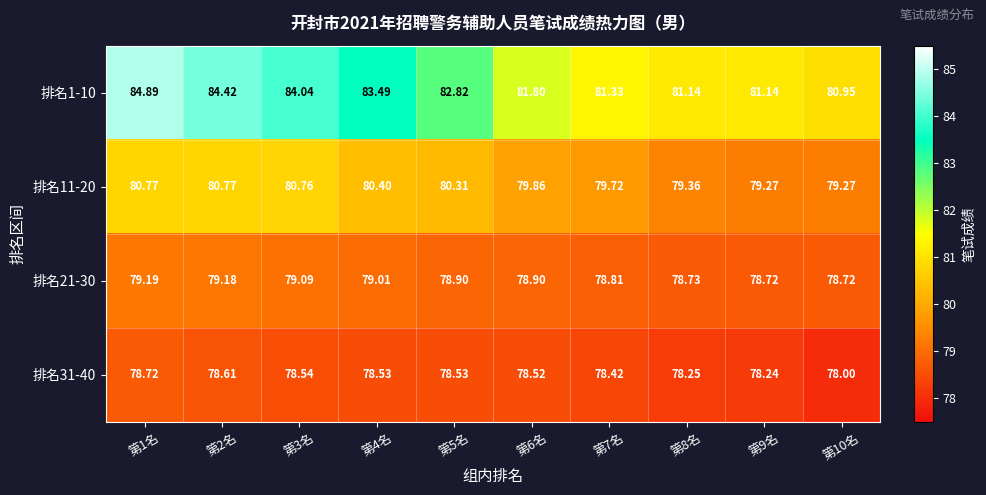

Is the value of 排名21-30 at 第5名 greater than the value of 排名1-10 at 第10名?

No